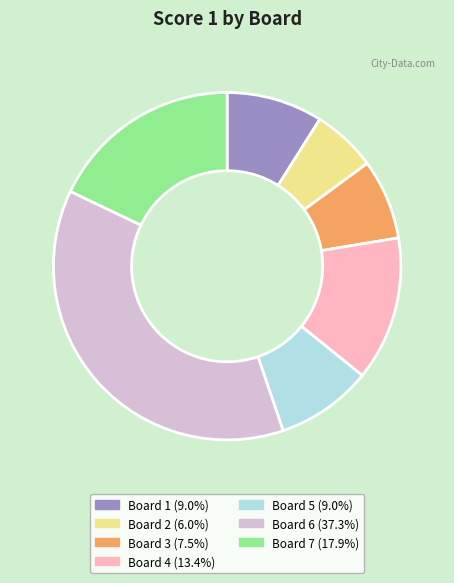

Do Board 6 (37.3%) and Board 3 (7.5%) together represent more than half of the pie?

No